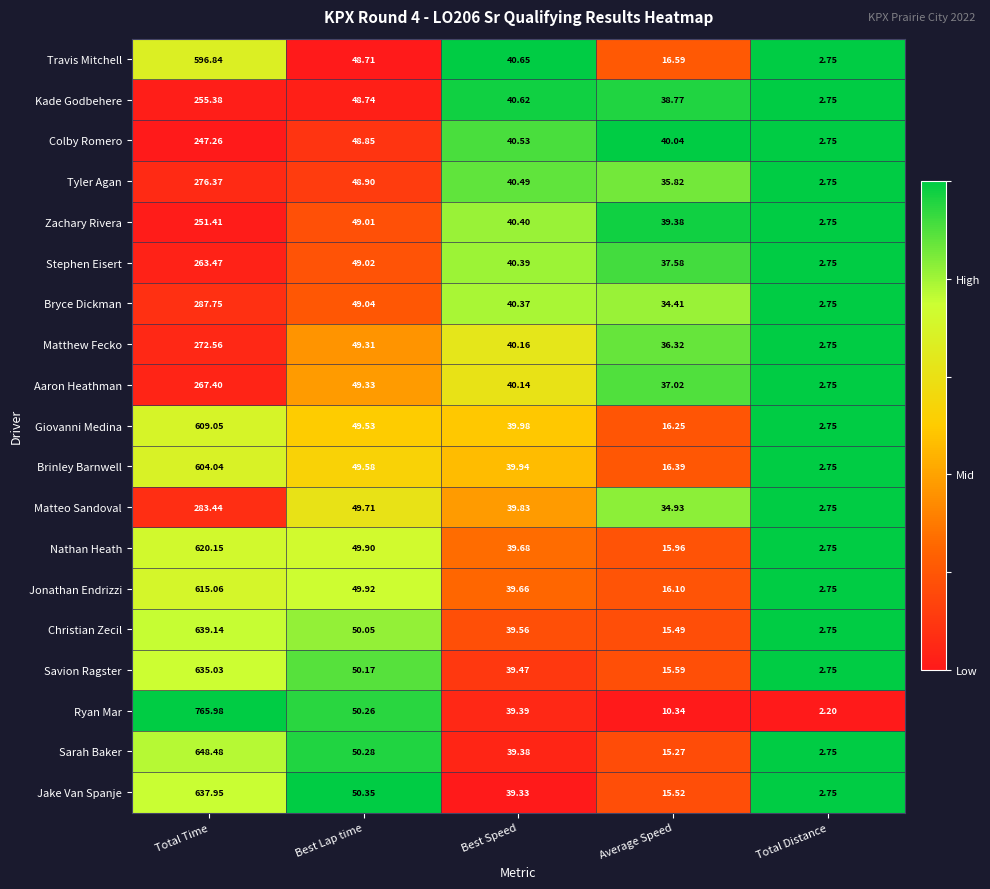

Which series has the widest spread of values?

Ryan Mar